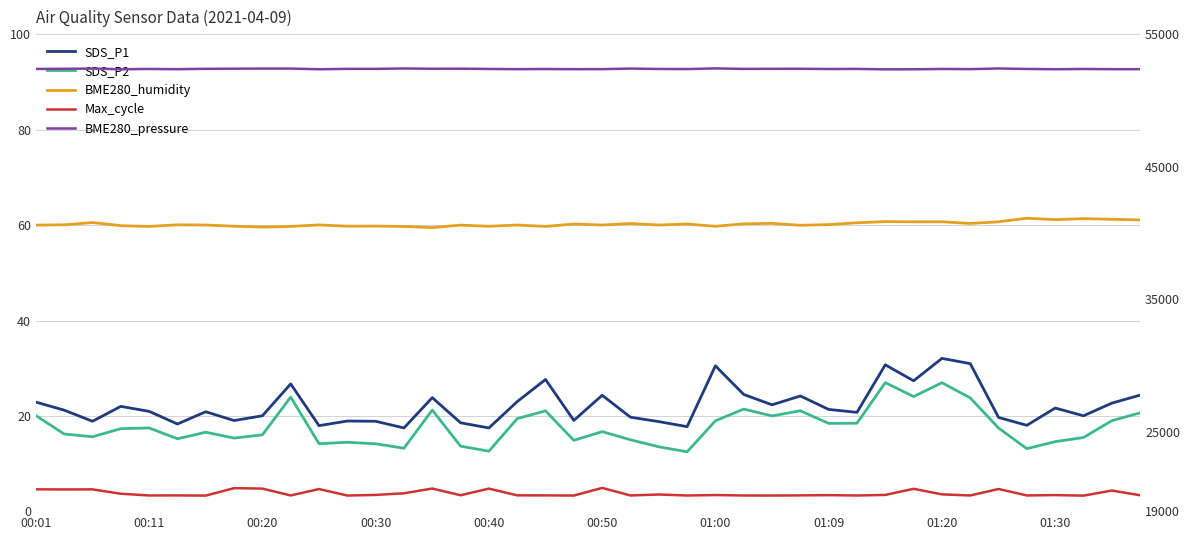

What value does the BME280_pressure series have at 01:09?

52382.9